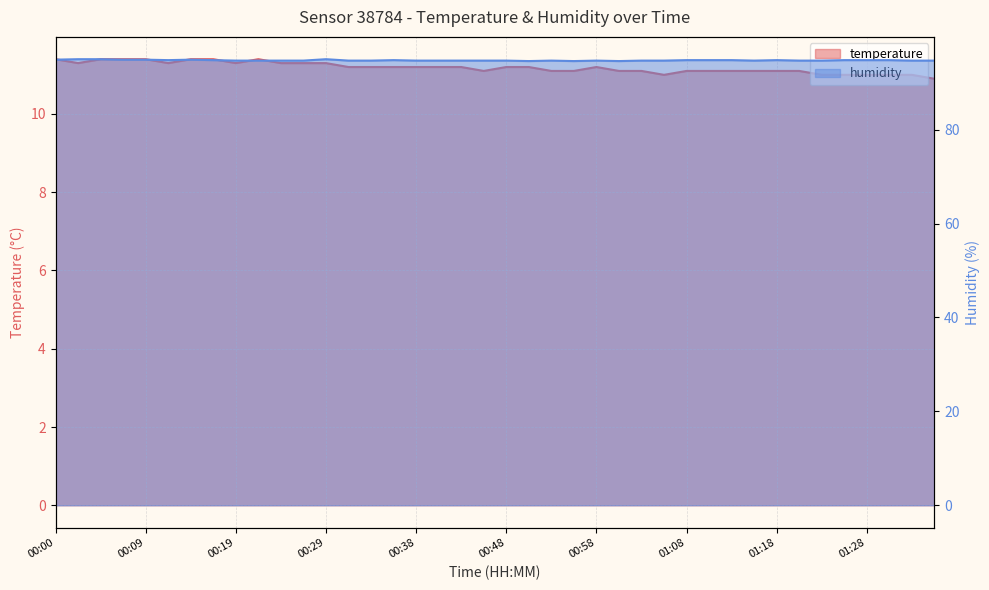

What is the label of the 39th point from the right?

00:02